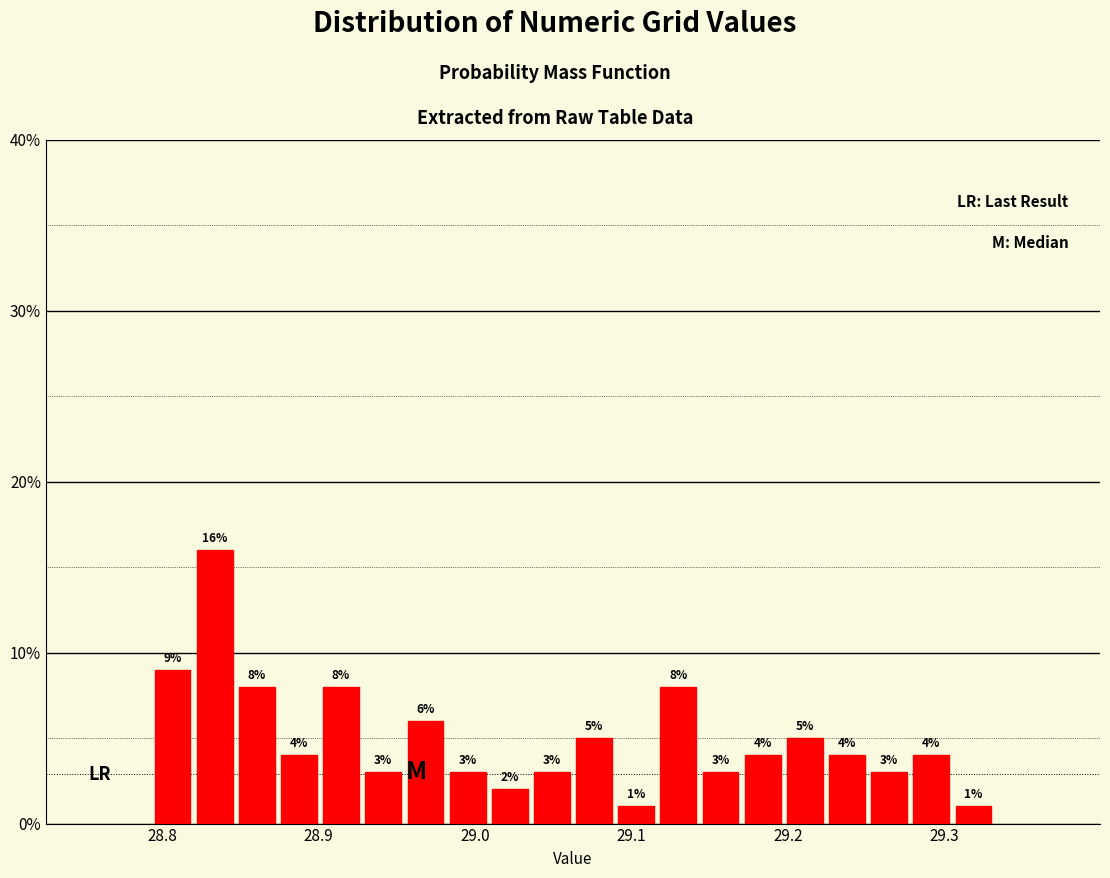

Around what value on the x-axis is the tallest bar? Give the approximate position of its centre, as read against the axis.

28.83